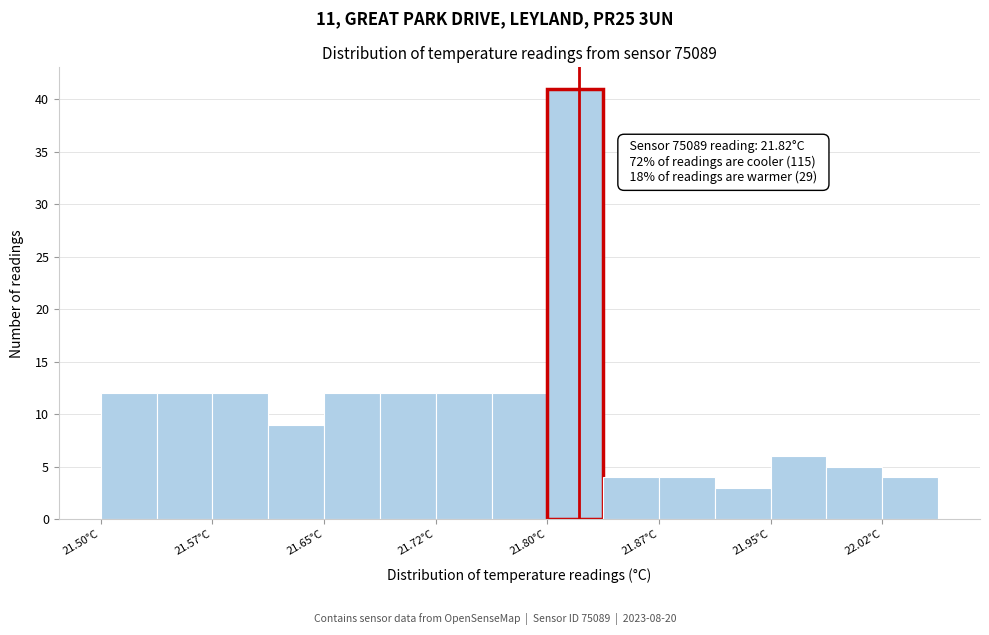

Around what value on the x-axis is the tallest bar? Give the approximate position of its centre, as read against the axis.

21.82